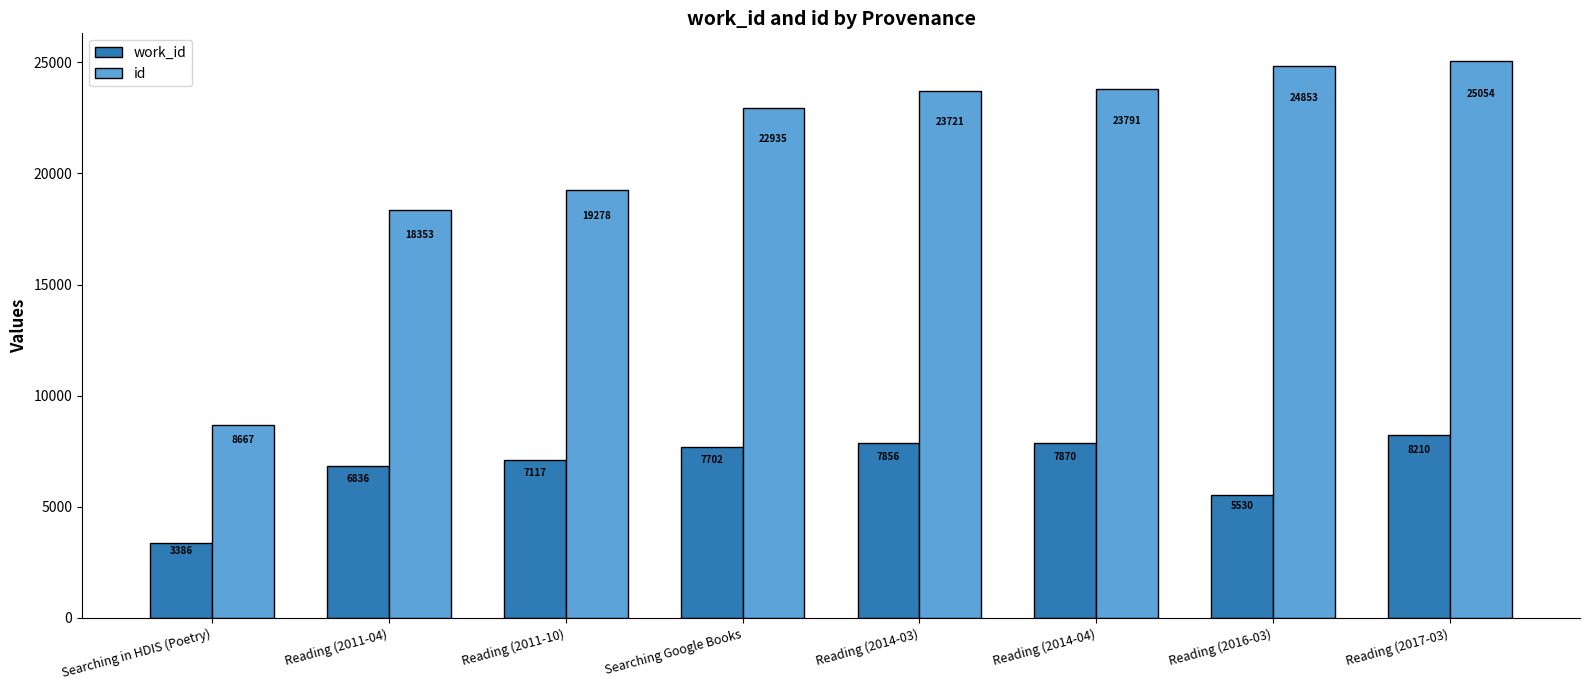

What is the minimum value shown in the chart?

3386